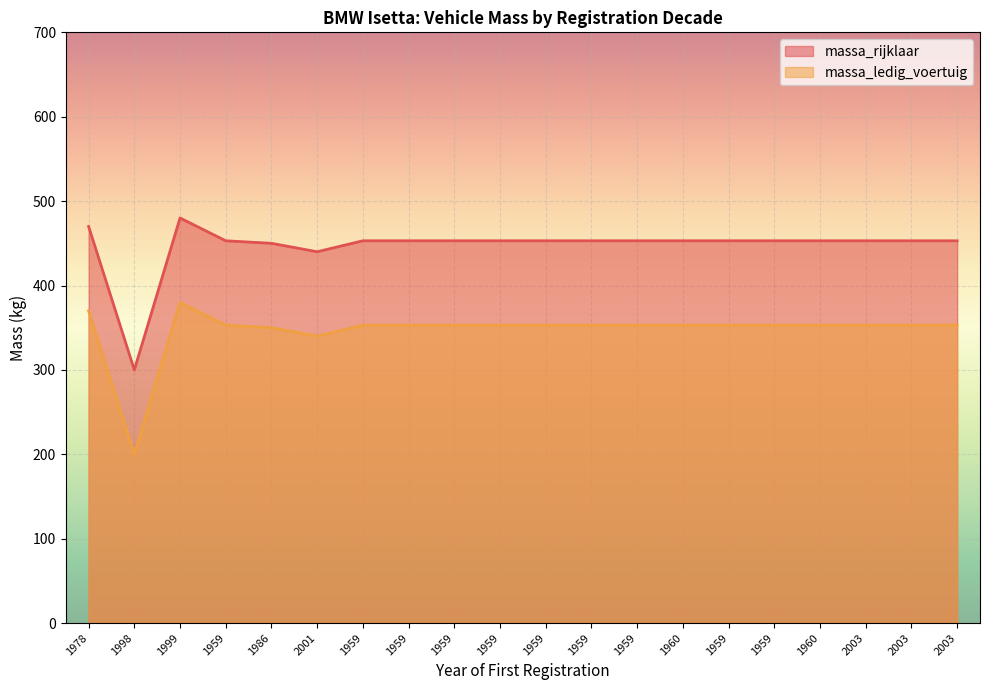

Read the massa_rijklaar value at 2003, to the nearest 50.

450